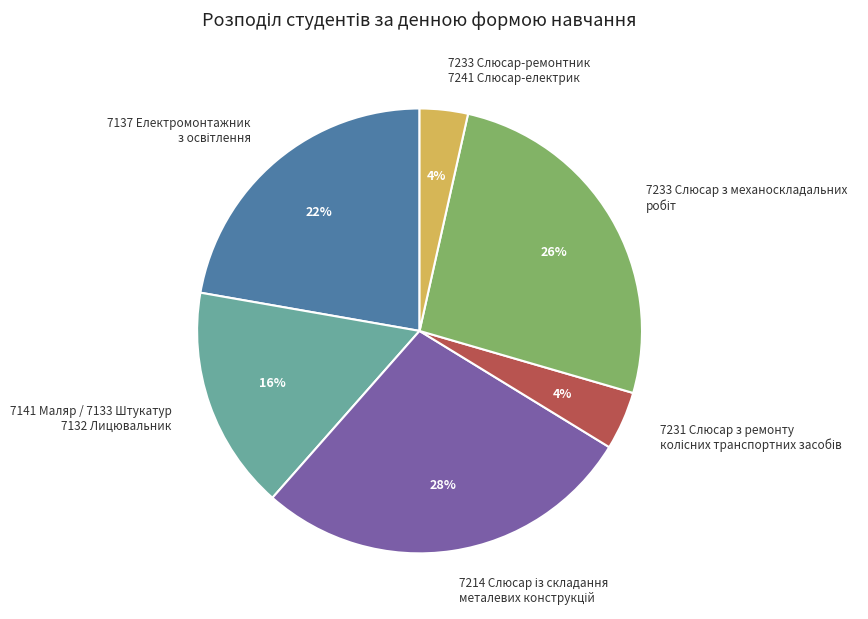

Is there any slice that represents more than half of the pie?

No